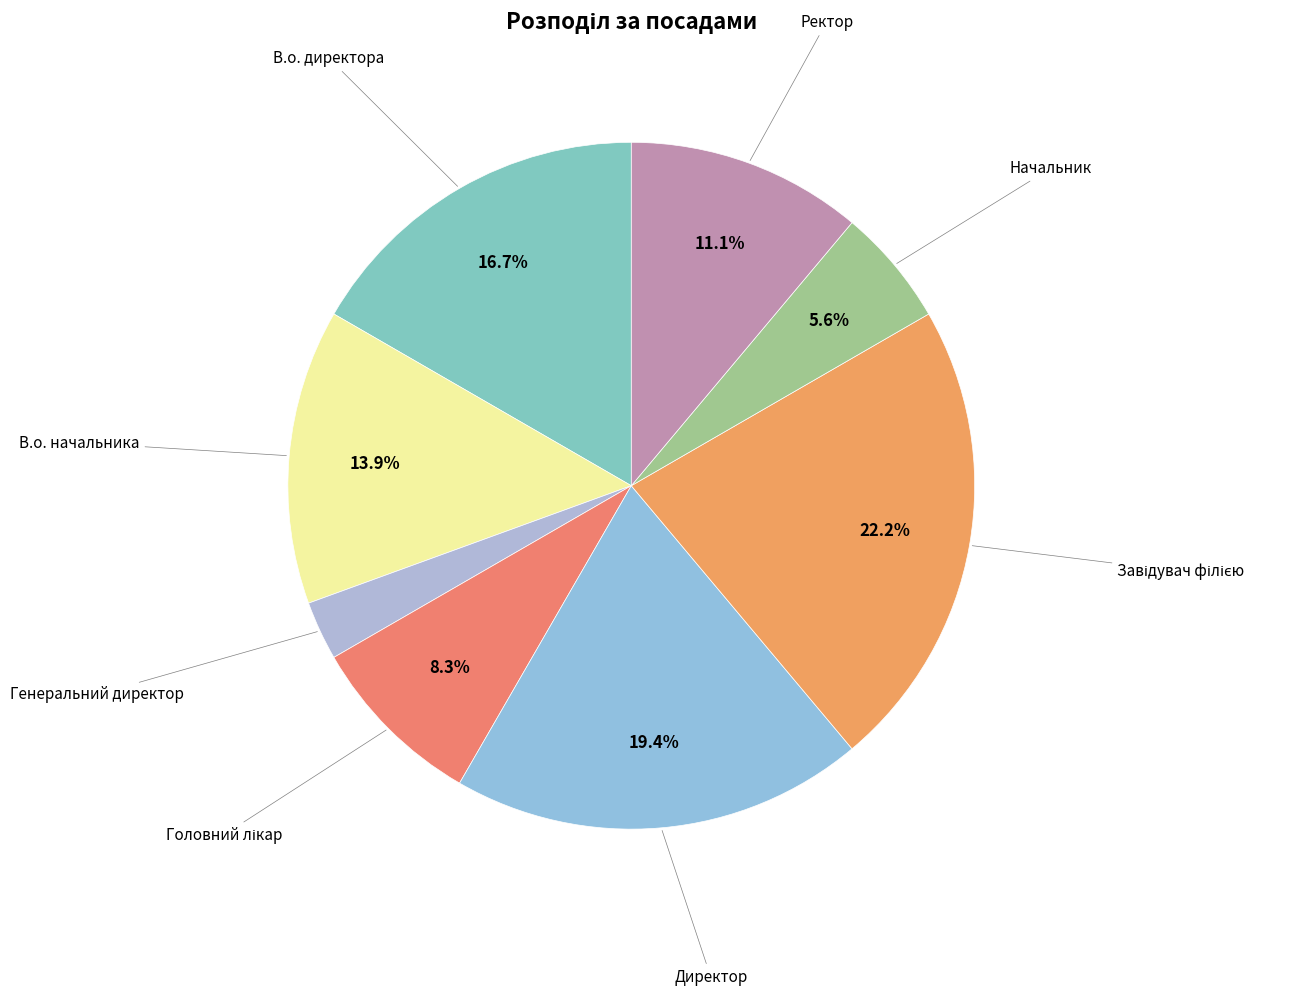

Rank the categories by value from highest to lowest.

Завідувач філією, Директор, В.о. директора, В.о. начальника, Ректор, Головний лікар, Начальник, Генеральний директор